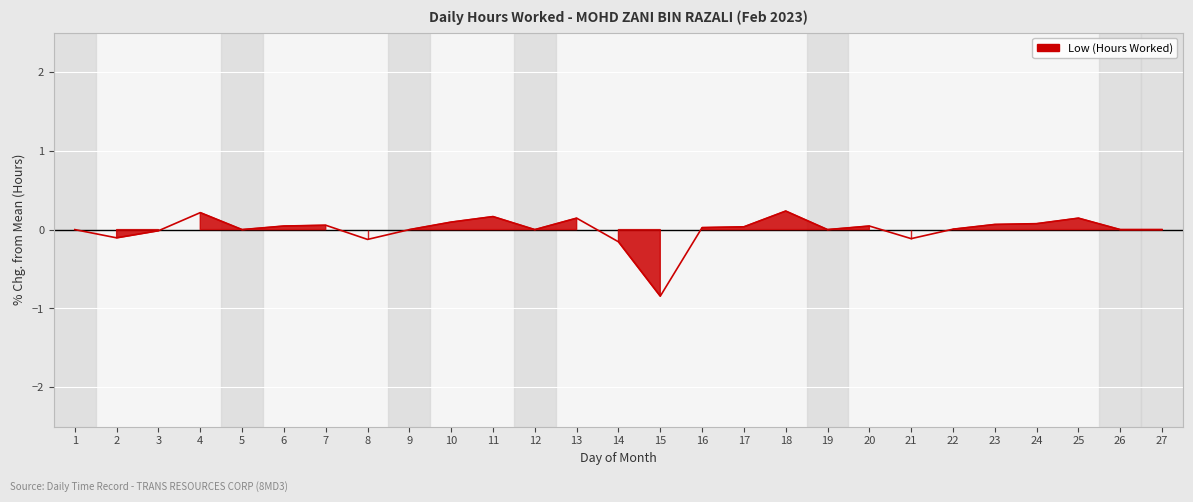

At which category does the chart reach its minimum across all series?

15